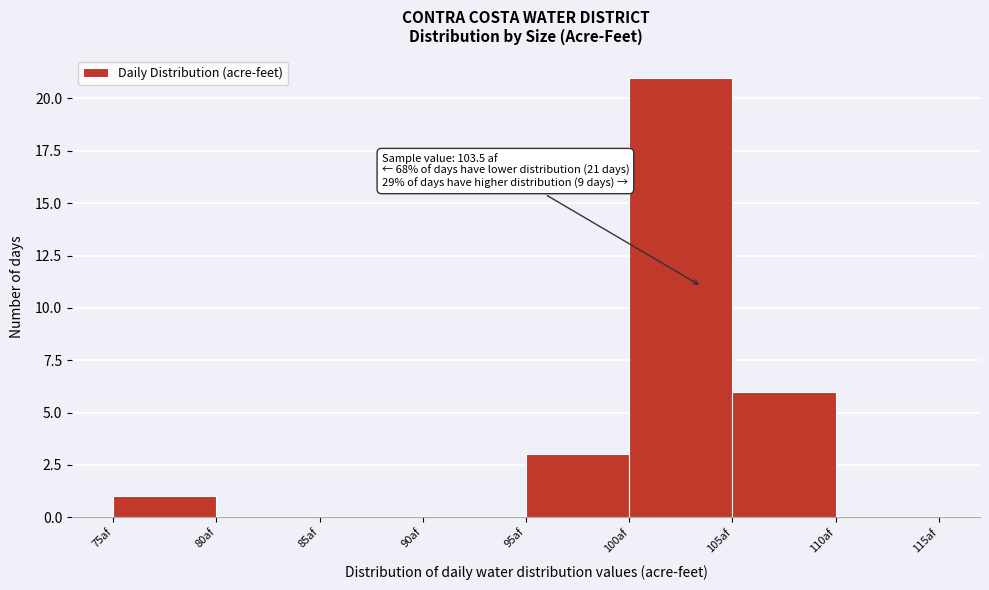

Which range on the x-axis has the tallest bar?

100 to 105